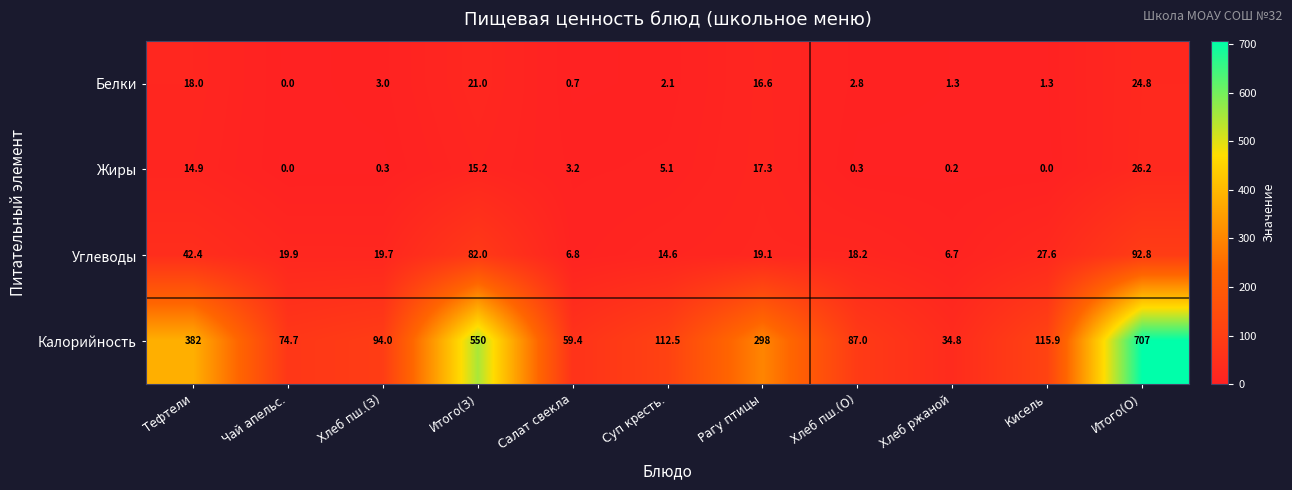

What value does the Углеводы series have at Тефтели?

42.4